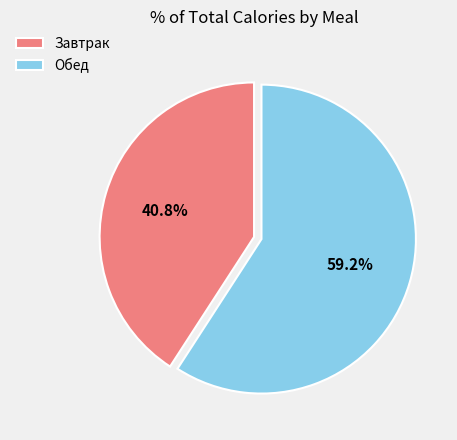

Is there any slice that represents more than half of the pie?

Yes